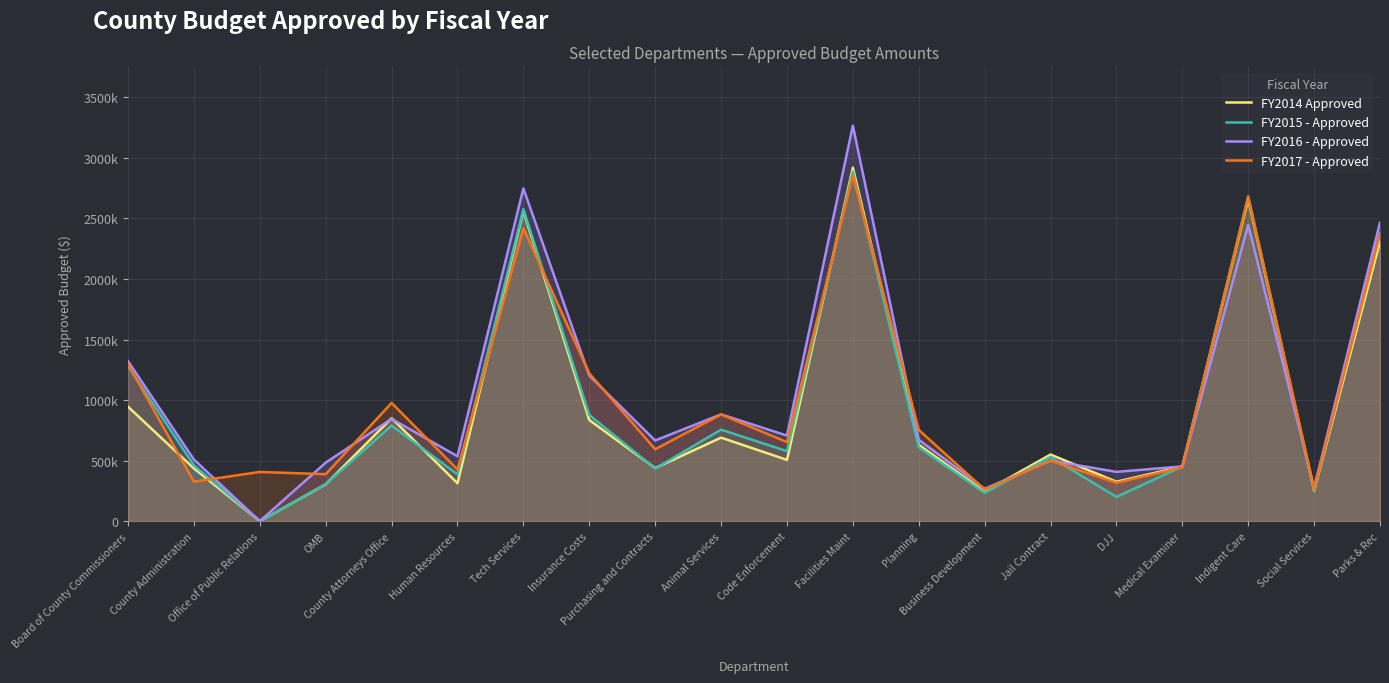

Reading right to left, what are all the values shown in this chart?

FY2014 Approved: 2308692	251885	2658030	451802	325478	550000	243891	630727	2919540	505950	689741	438432	835053	2562046	312975	850271	304361	0	435492	944973
FY2015 - Approved: 2380898	256665	2681828	451802	200000	530000	233323	610679	2887123	578155	755555	434460	876700	2577076	386020	789740	305685	0	460601	1280703
FY2016 - Approved: 2465999	276159	2446279	452094	406950	500000	267305	672510	3266235	706446	882265	666046	1202500	2748051	536012	844648	483115	0	508577	1321273
FY2017 - Approved: 2376441	264701	2678034	444124	317046	500000	260368	753688	2856567	652790	881072	594058	1220000	2418622	426861	976474	387836	406215	326494	1295619